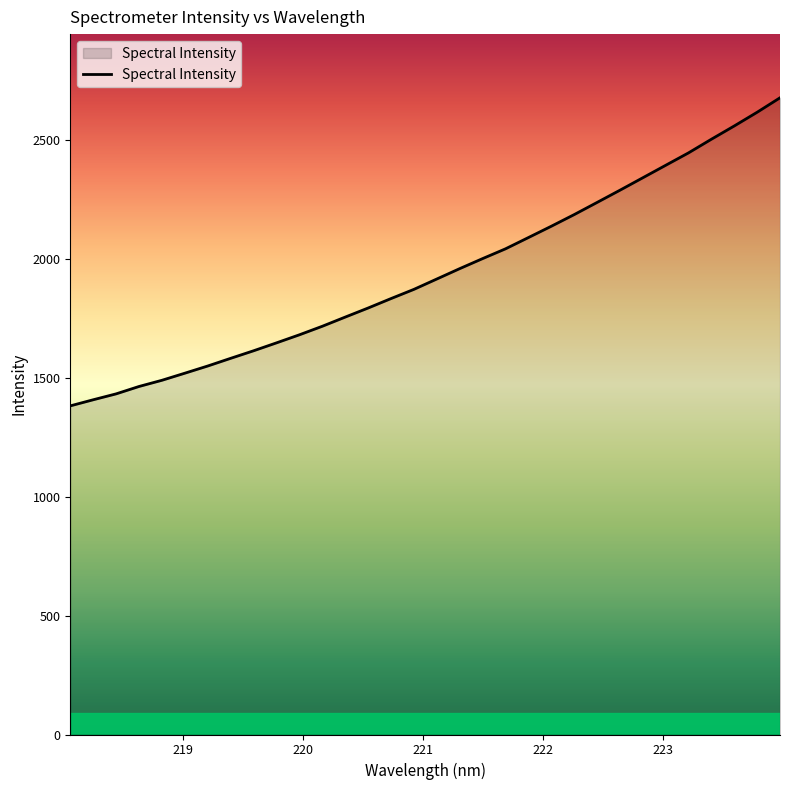

What is the difference between the maximum and second lowest values?

1270.3